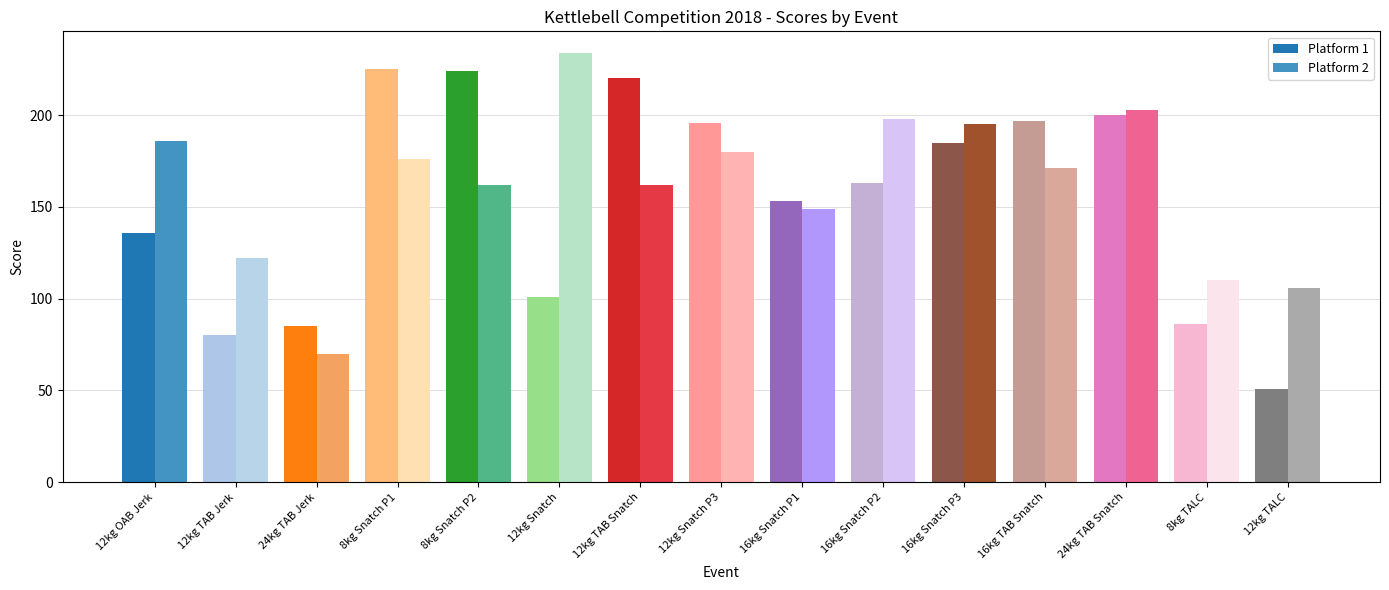

What is the label of the 3rd bar from the left?

24kg TAB Jerk